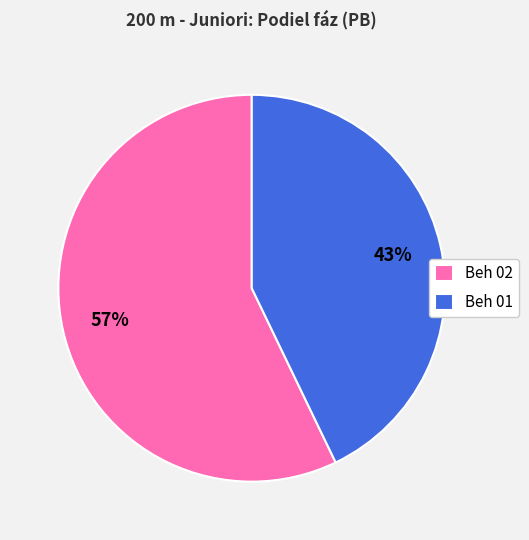

The Beh 01 slice represents 57% of the pie. True or false?

False